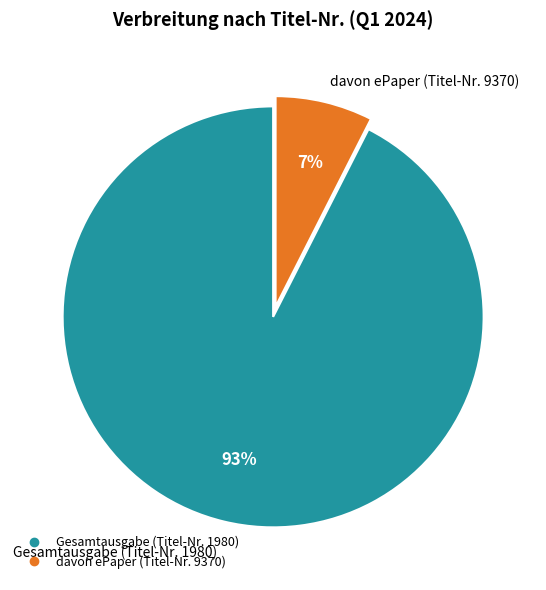

Which slice represents more than half of the pie?

Gesamtausgabe (Titel-Nr. 1980)